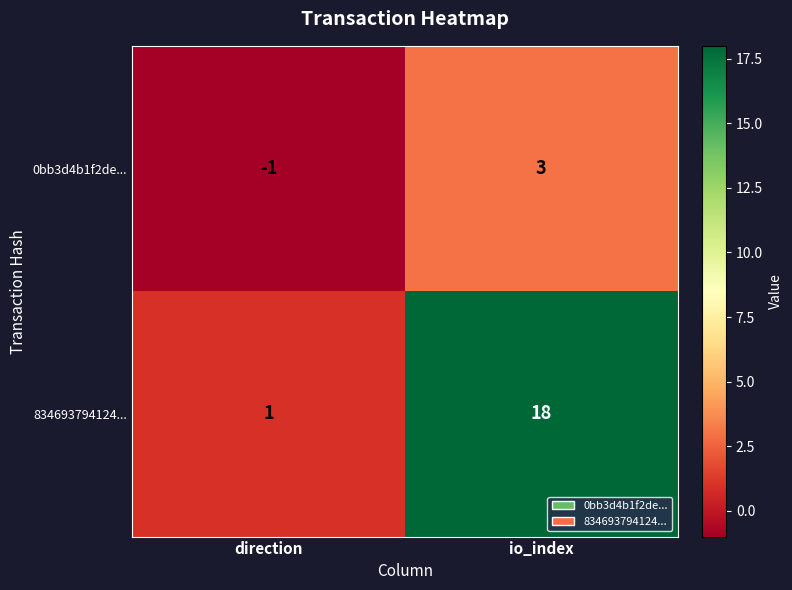

The 834693794124... series shows 0 at direction. True or false?

False